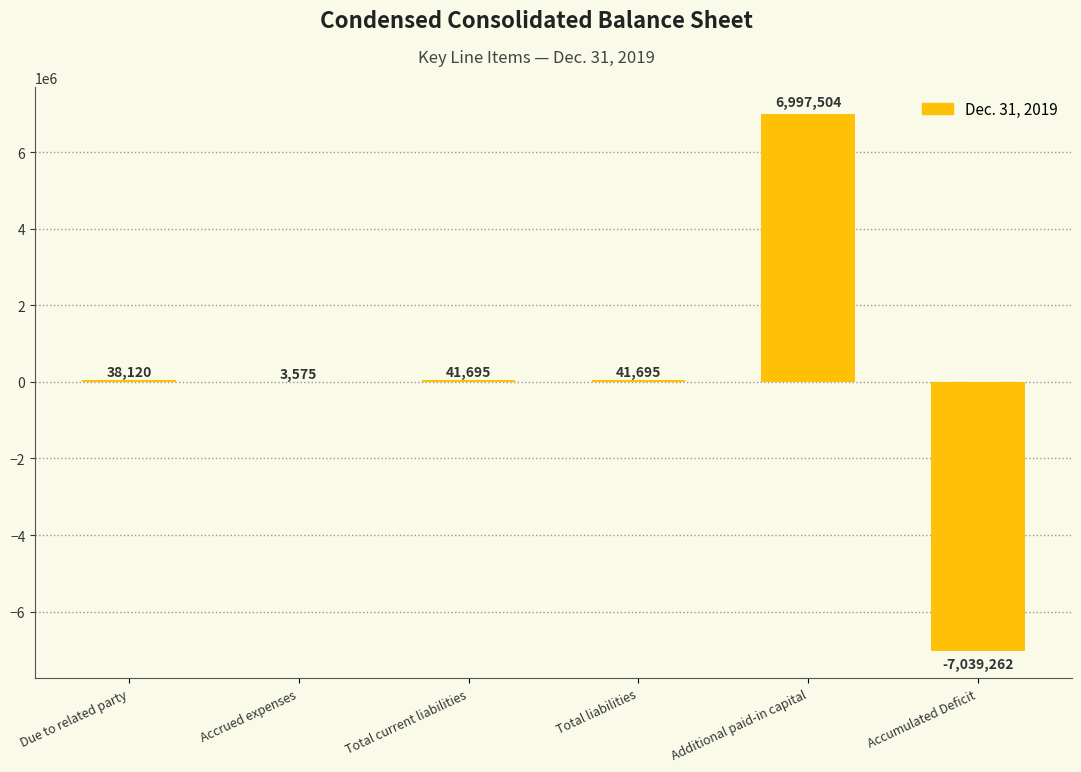

At which category does the chart reach its peak across all series?

Additional paid-in capital